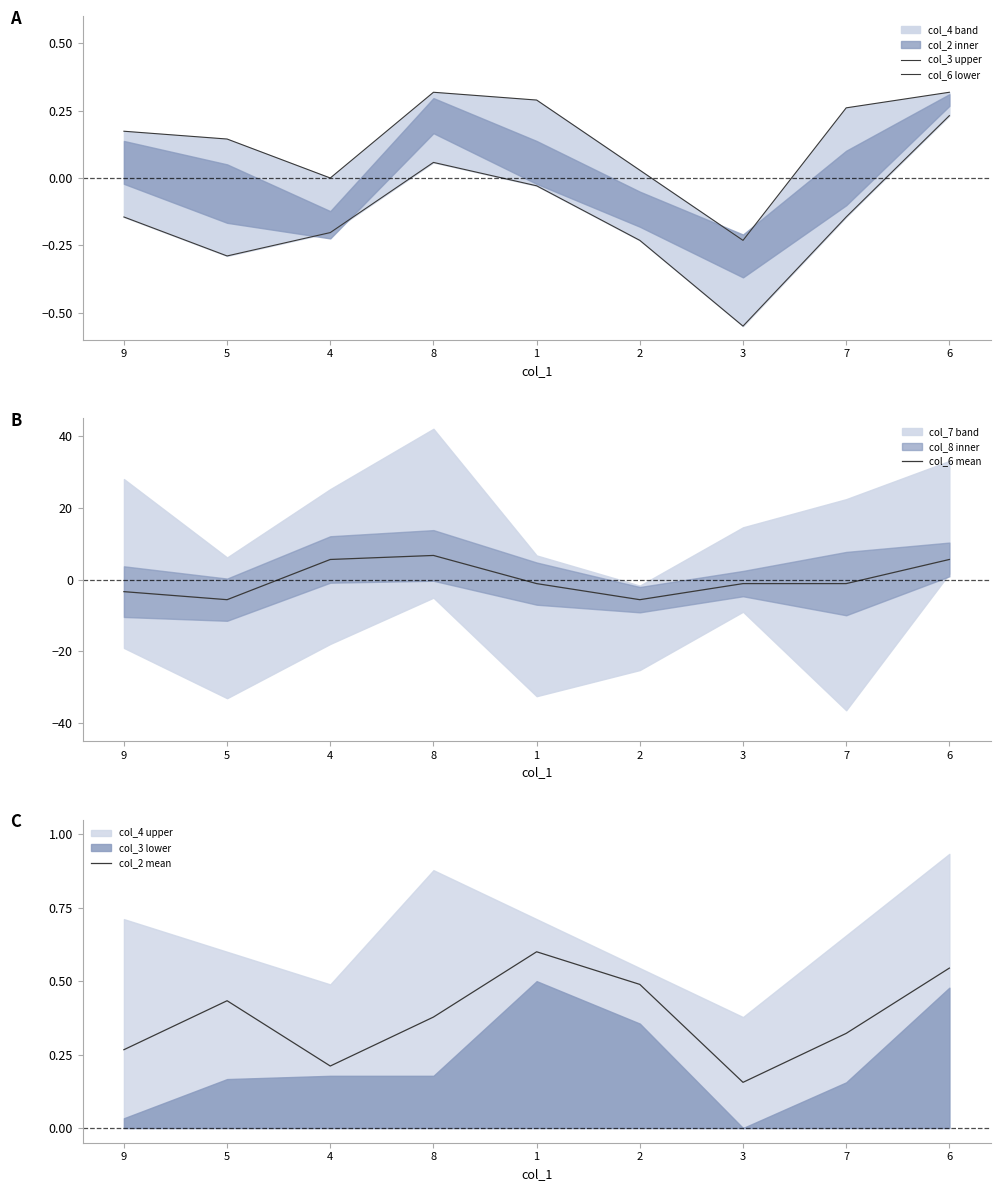

What is the lowest value of the col_6 mean series?

-5.6